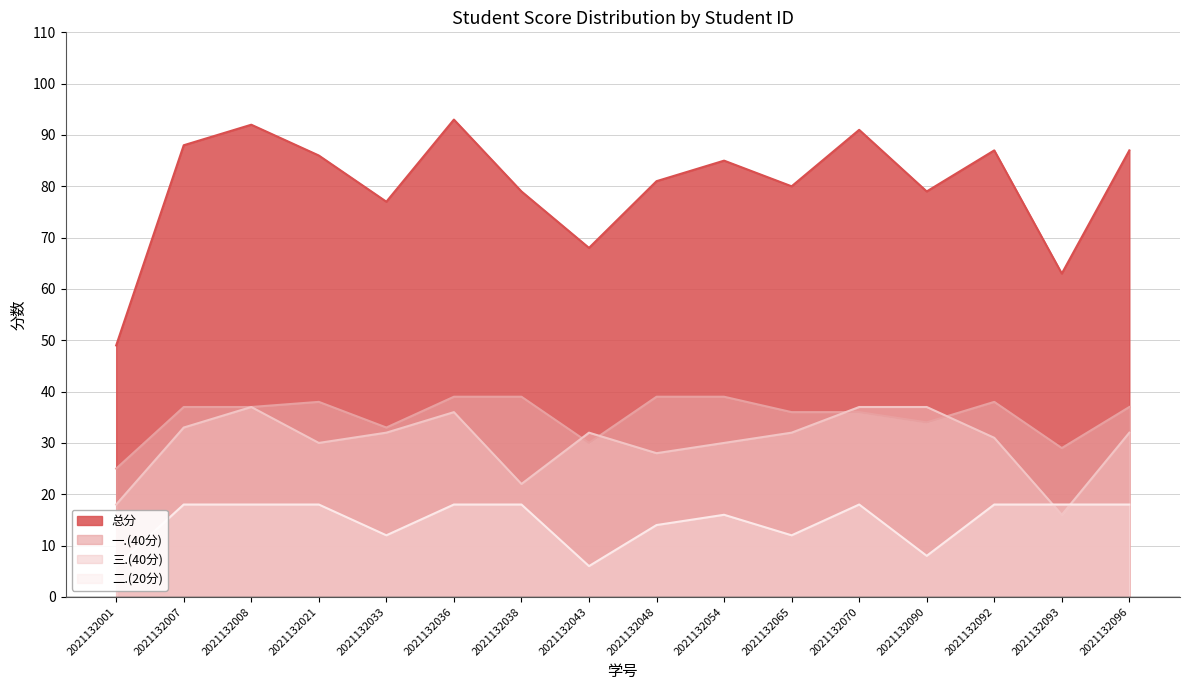

Reading right to left, extract all data points from this chart.

总分: 2021132096=87	2021132093=63	2021132092=87	2021132090=79	2021132070=91	2021132065=80	2021132054=85	2021132048=81	2021132043=68	2021132038=79	2021132036=93	2021132033=77	2021132021=86	2021132008=92	2021132007=88	2021132001=49
三.(40分): 2021132096=32	2021132093=16	2021132092=31	2021132090=37	2021132070=37	2021132065=32	2021132054=30	2021132048=28	2021132043=32	2021132038=22	2021132036=36	2021132033=32	2021132021=30	2021132008=37	2021132007=33	2021132001=18
一.(40分): 2021132096=37	2021132093=29	2021132092=38	2021132090=34	2021132070=36	2021132065=36	2021132054=39	2021132048=39	2021132043=30	2021132038=39	2021132036=39	2021132033=33	2021132021=38	2021132008=37	2021132007=37	2021132001=25
二.(20分): 2021132096=18	2021132093=18	2021132092=18	2021132090=8	2021132070=18	2021132065=12	2021132054=16	2021132048=14	2021132043=6	2021132038=18	2021132036=18	2021132033=12	2021132021=18	2021132008=18	2021132007=18	2021132001=6